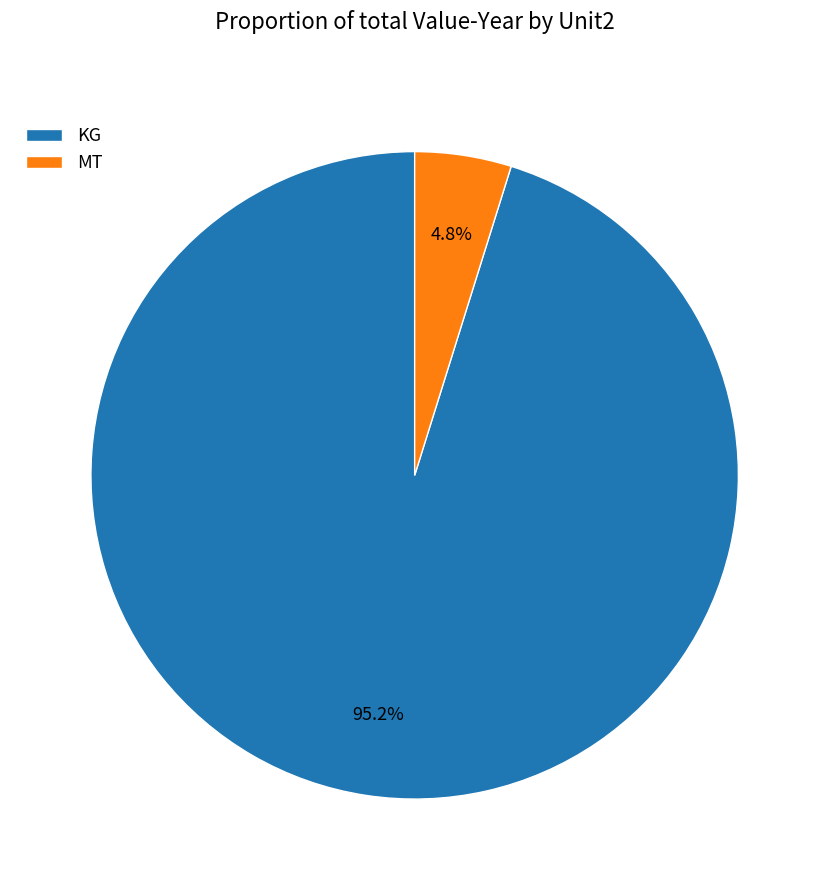

What is the largest slice in the pie chart?

KG